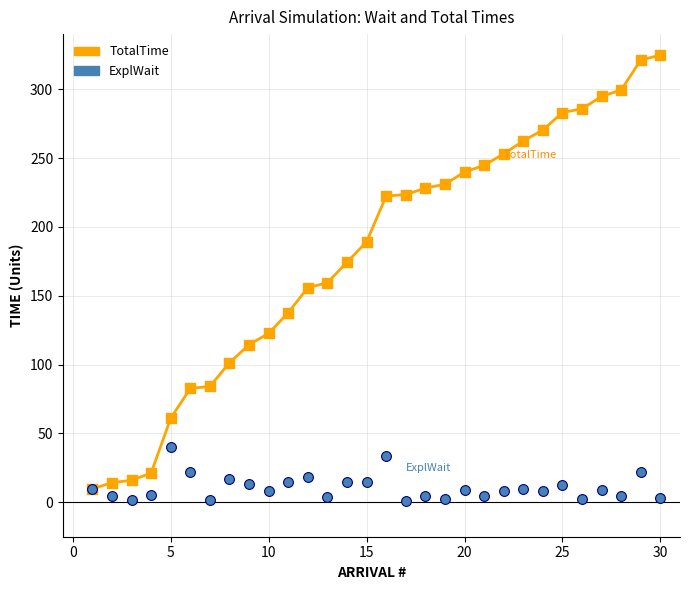

Which series reaches the minimum Y coordinate?

ExplWait